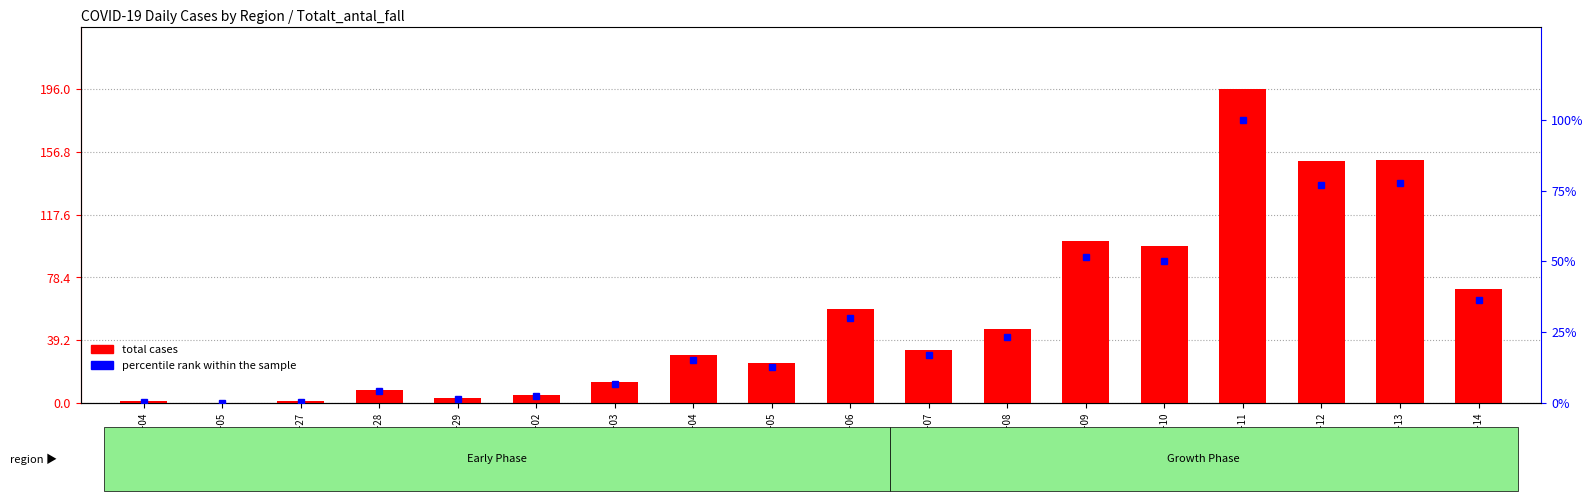

Reading left to right, transcribe all the data shown in this chart.

total cases: 1.0	0.0	1.0	8.0	3.0	5.0	13.0	30.0	25.0	59.0	33.0	46.0	101.0	98.0	196.0	151.0	152.0	71.0
percentile rank within the sample: 0.5	0.0	0.5	4.1	1.5	2.6	6.6	15.3	12.8	30.1	16.8	23.5	51.5	50.0	100.0	77.0	77.6	36.2